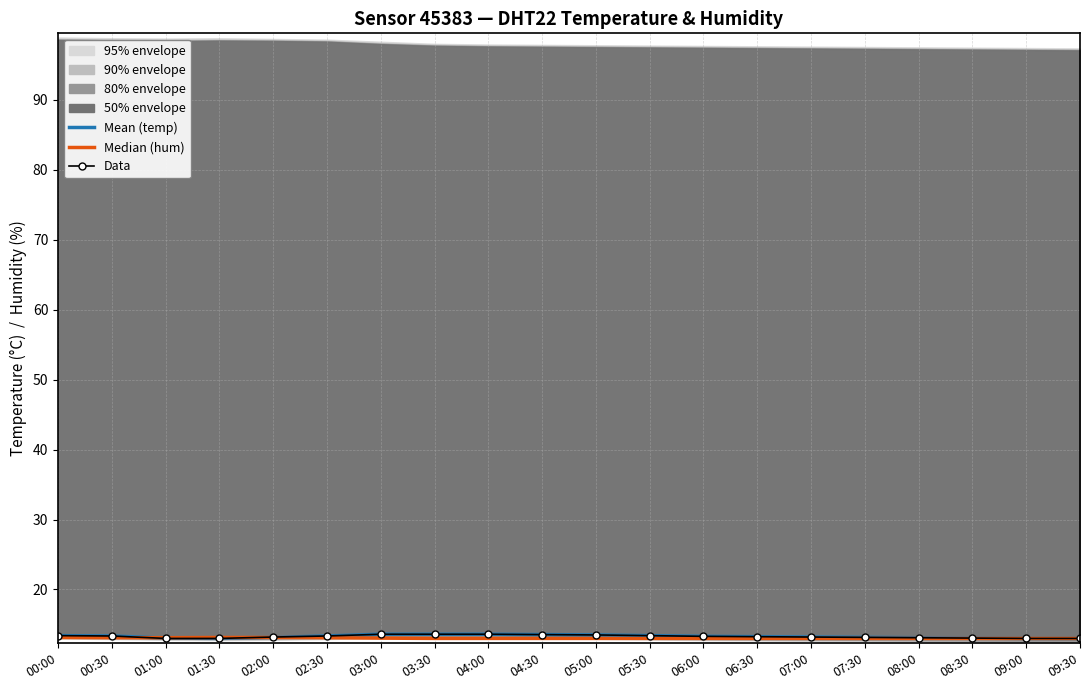

Is the value of Mean (temperature) at 05:00 greater than the value of Data at 02:00?

Yes